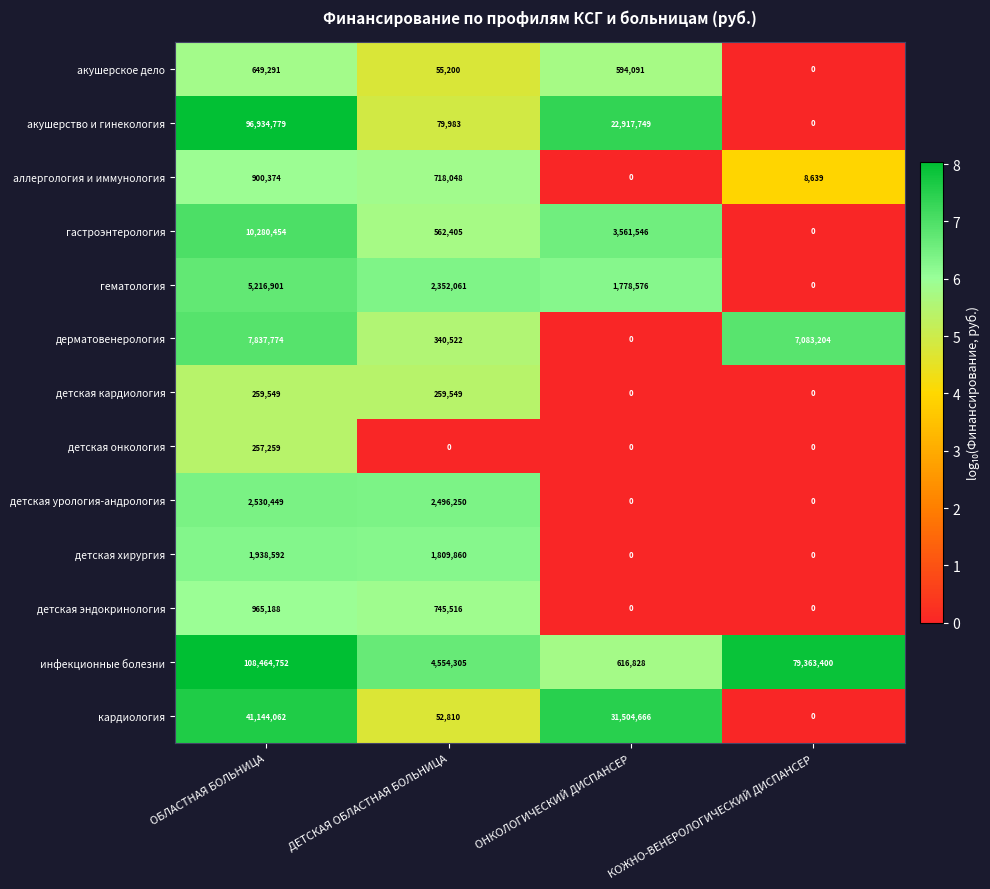

What is the sum of all детская урология-андрология values?

5026699